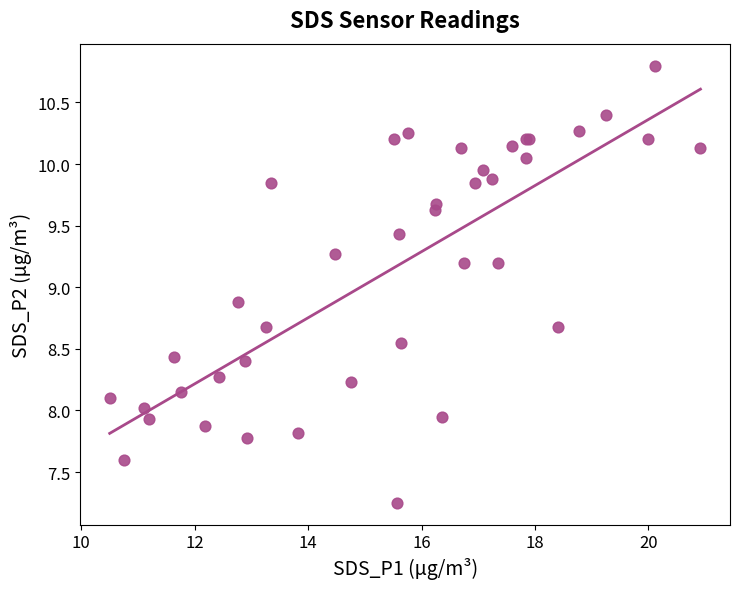

What Y value in the scatter plot is closest to 9?

8.9